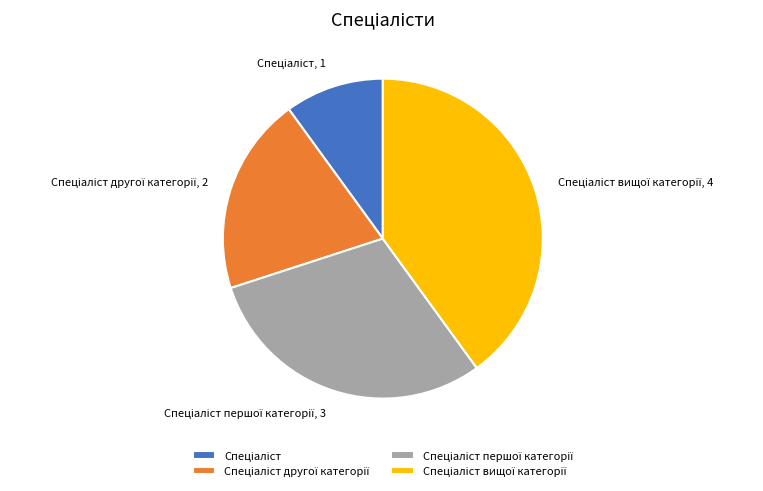

Is there any slice that represents more than half of the pie?

No